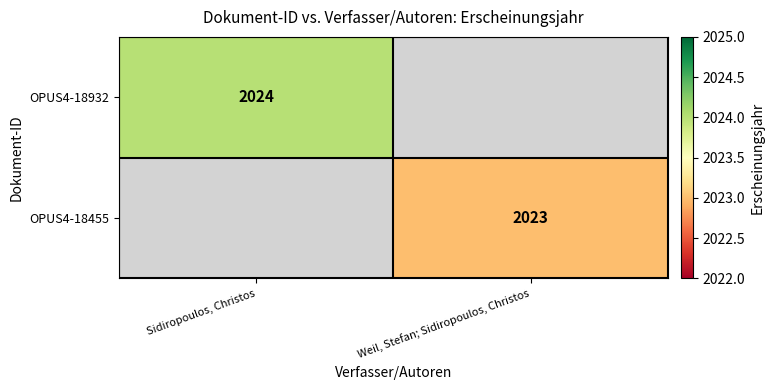

What is the maximum value shown in the chart?

2024.0